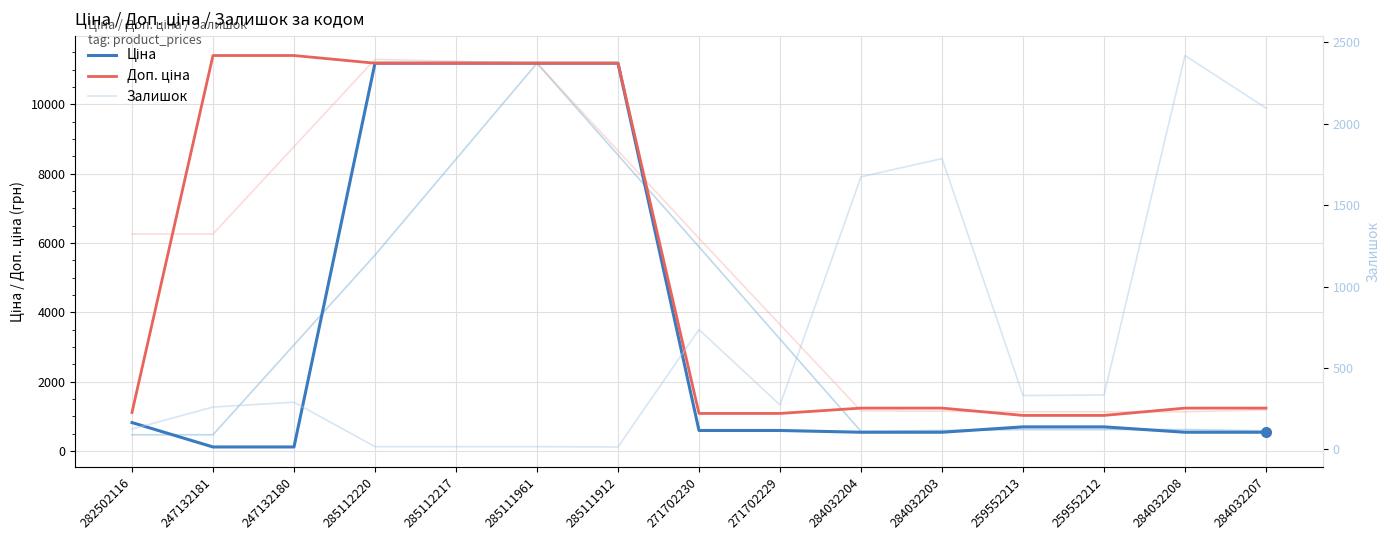

Count the number of categories in the chart.

15